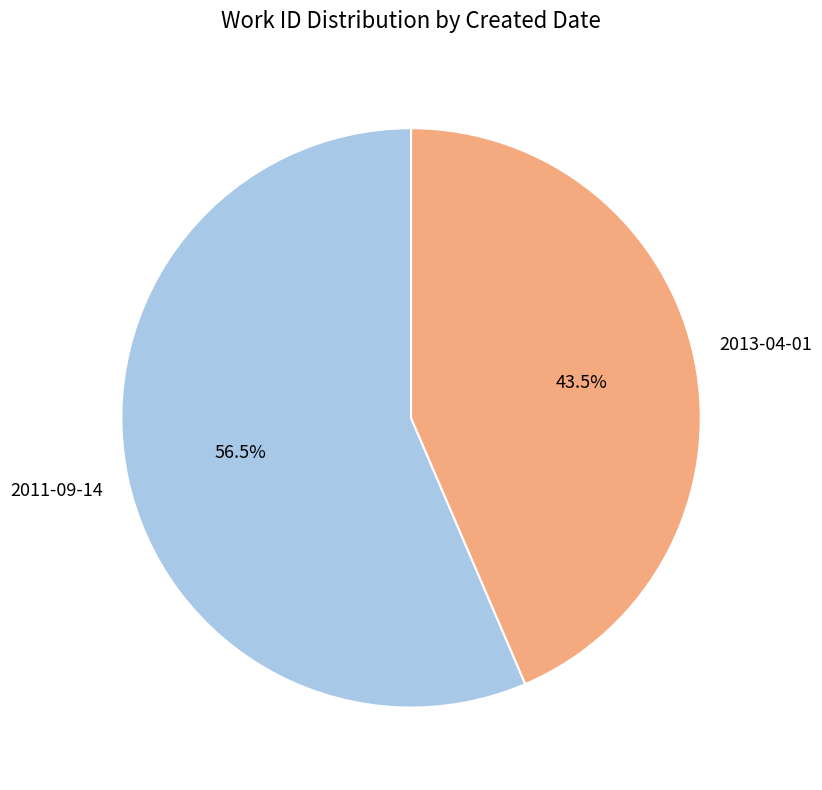

Does any single category account for the majority?

Yes